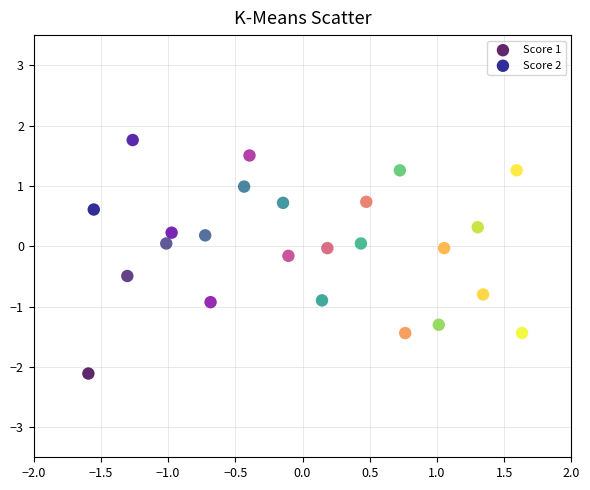

Which series contains the lowest Y value?

Score 1